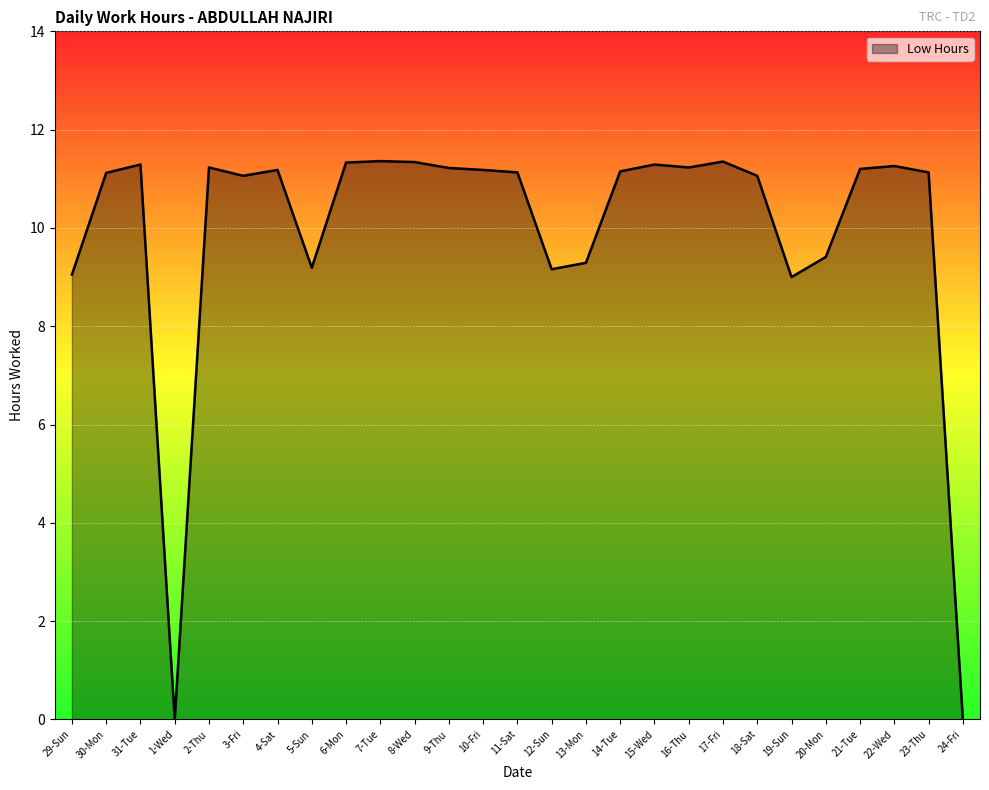

Is it true that the value at 16-Thu is 11.2?

True